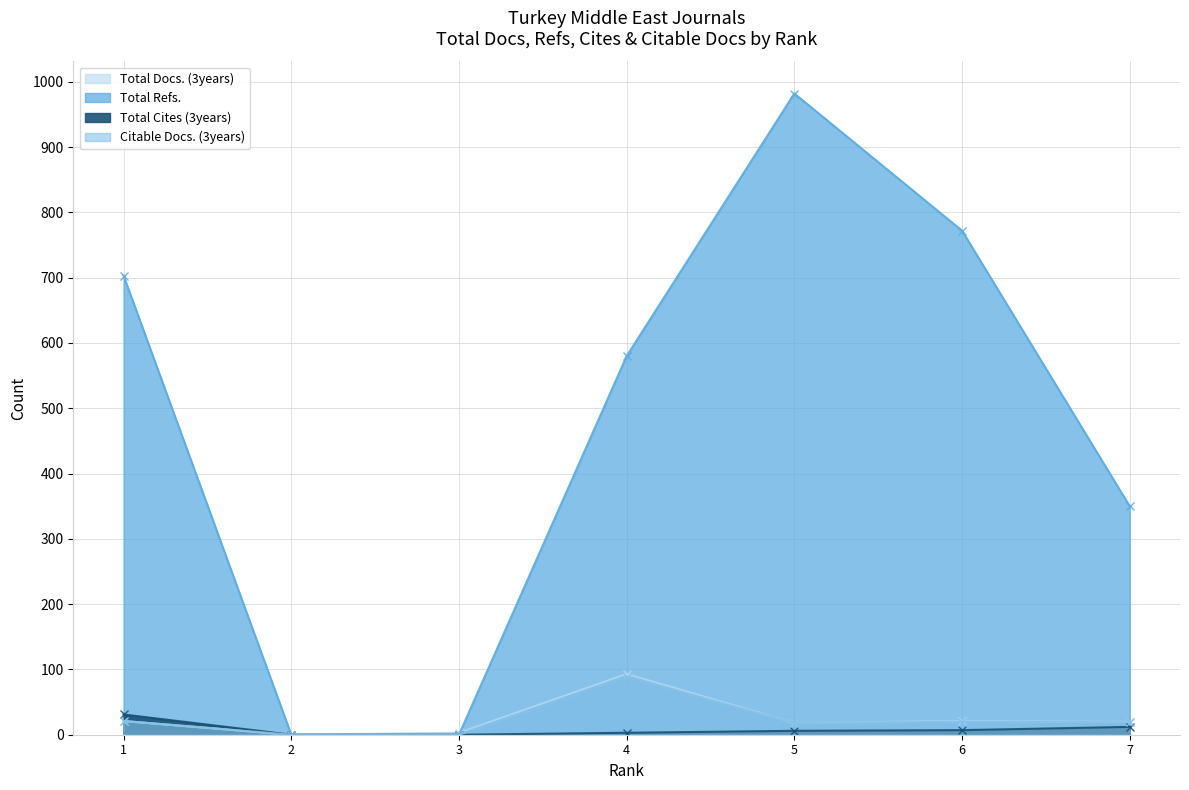

How many values in the Total Docs. (3years) series exceed 20?

3